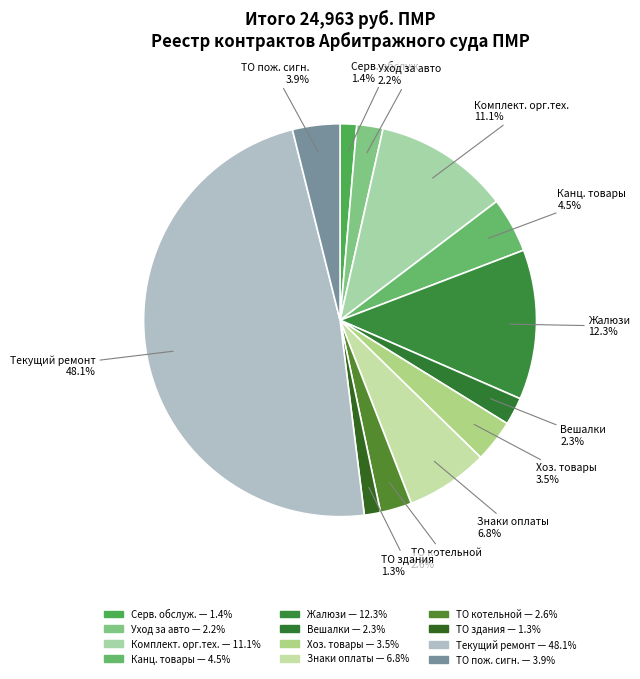

What is the largest slice in the pie chart?

Текущий ремонт здания